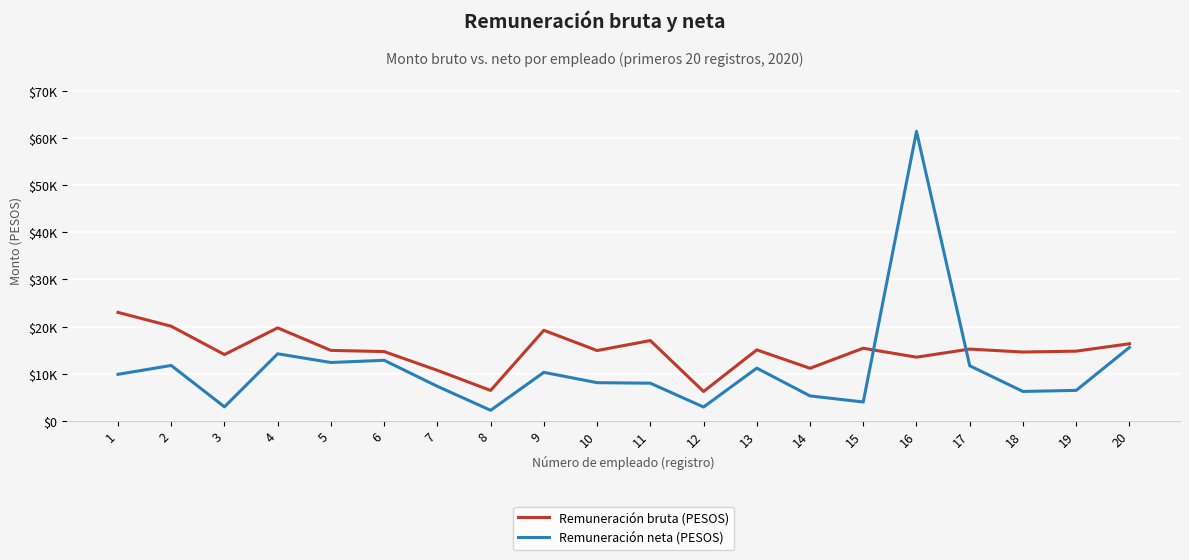

True or false: Remuneración neta (PESOS) and Remuneración bruta (PESOS) cross at least once.

True